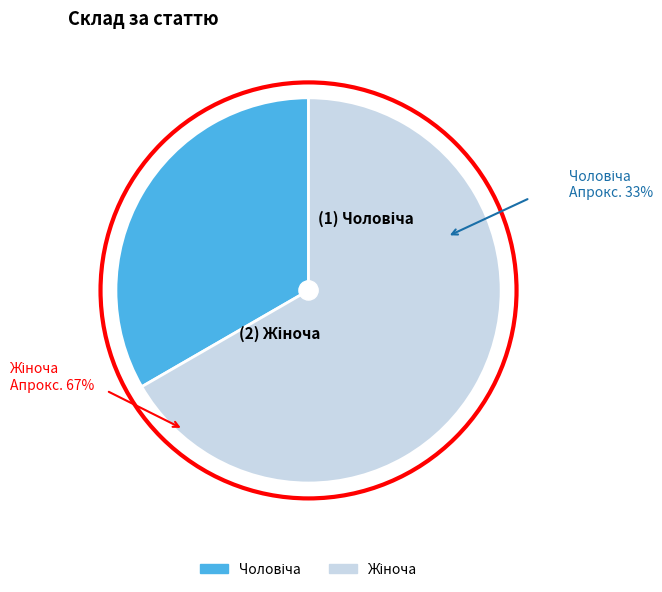

Is there a majority slice in this chart?

Yes